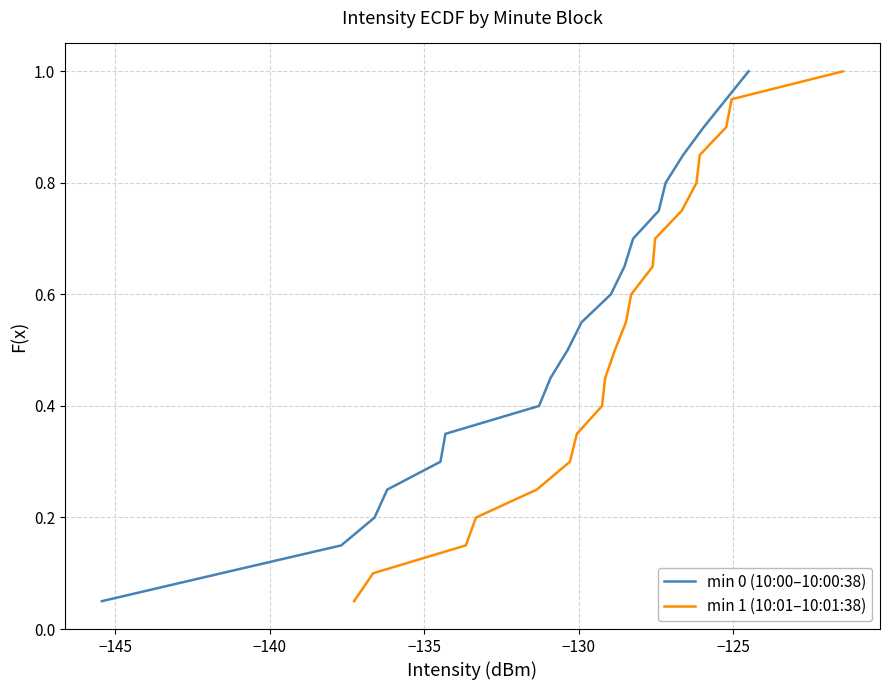

How many lines are shown in the chart?

2